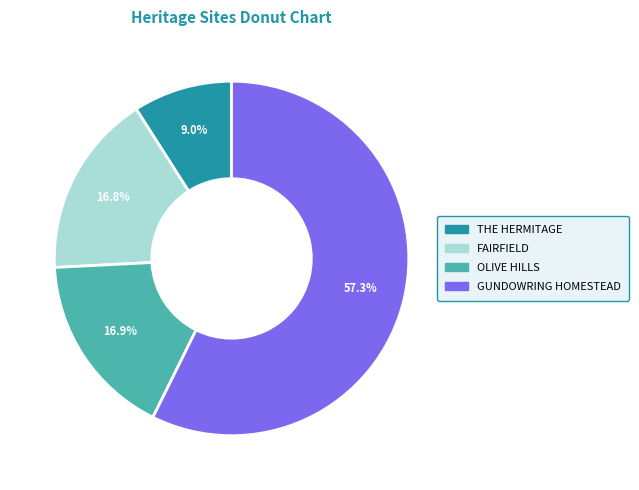

To the nearest percent, what is the difference between the largest and smallest slice percentages?

48%